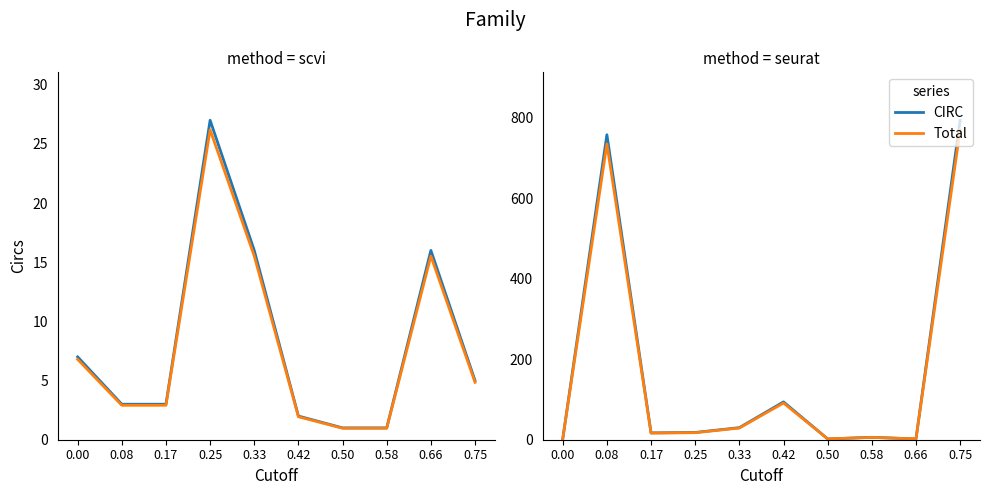

True or false: CIRC and Total cross at least once.

False